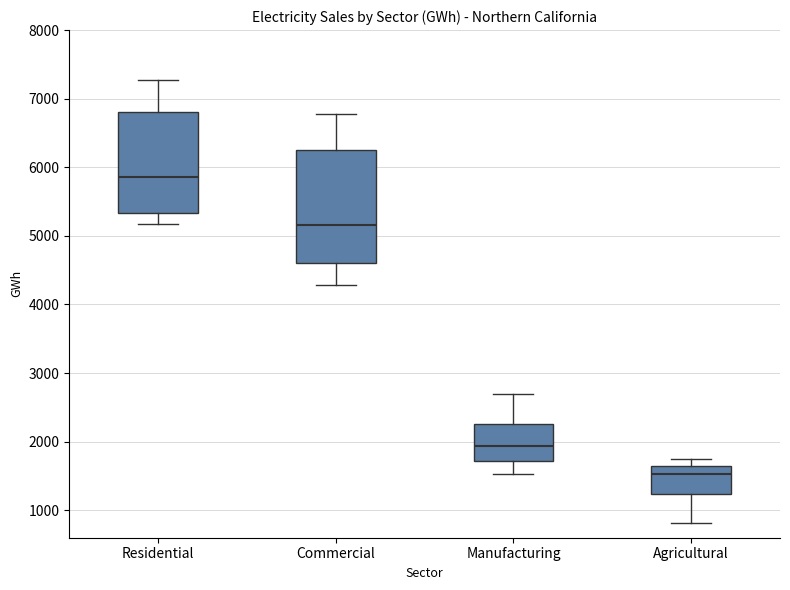

Reading left to right, transcribe this box plot: for each box, give where its median line is, the range the box spans, and where its two whiskers end, as read against the y-axis. The values are not printed on the chart, so give them approximately, as read against the axis.

Residential: median 5900, box 5300 to 6800, whiskers 5200 to 7300
Commercial: median 5200, box 4600 to 6300, whiskers 4300 to 6800
Manufacturing: median 1900, box 1700 to 2300, whiskers 1500 to 2700
Agricultural: median 1500, box 1200 to 1600, whiskers 800 to 1700